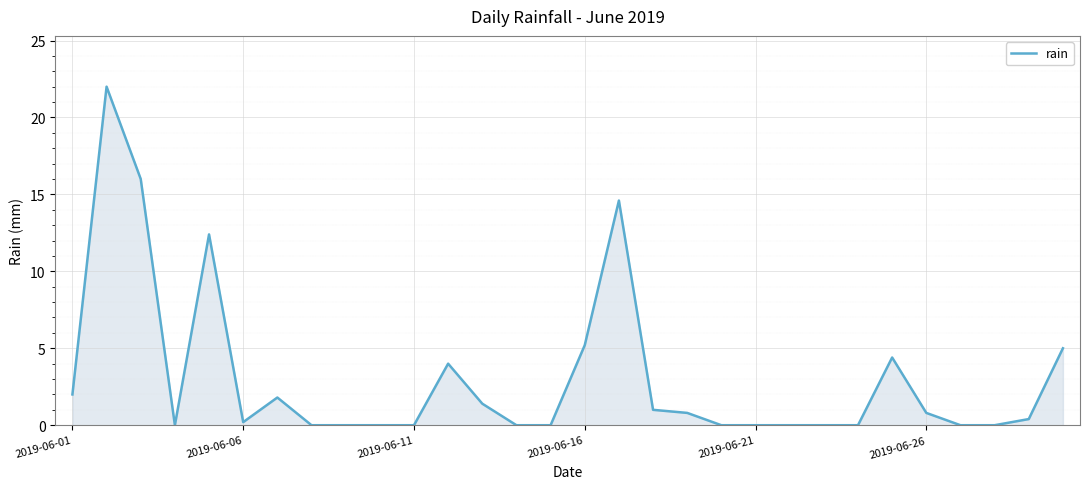

What is the greatest value displayed?

22.0